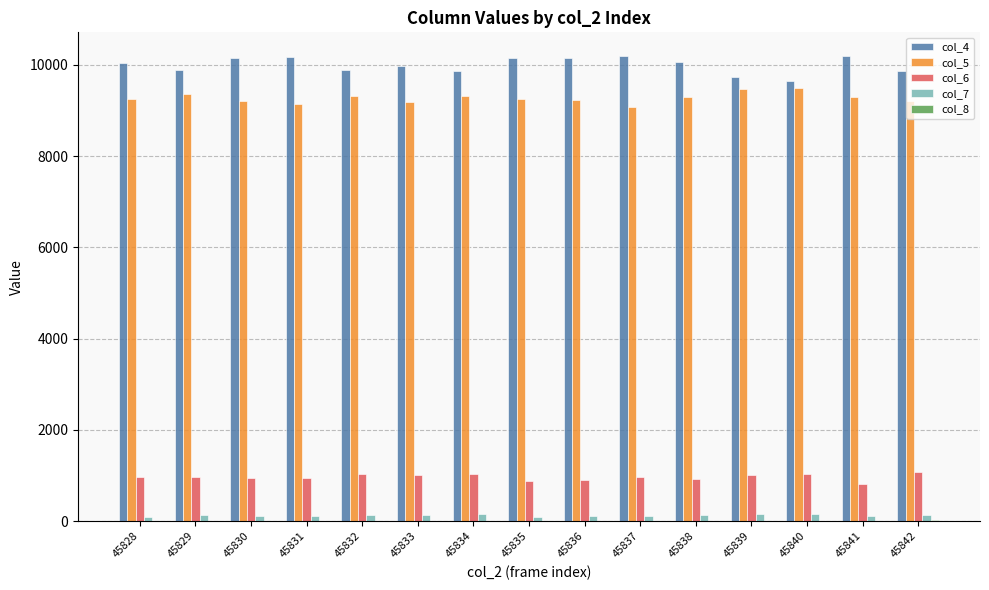

Is it true that col_7 equals 149 at 45840?

True